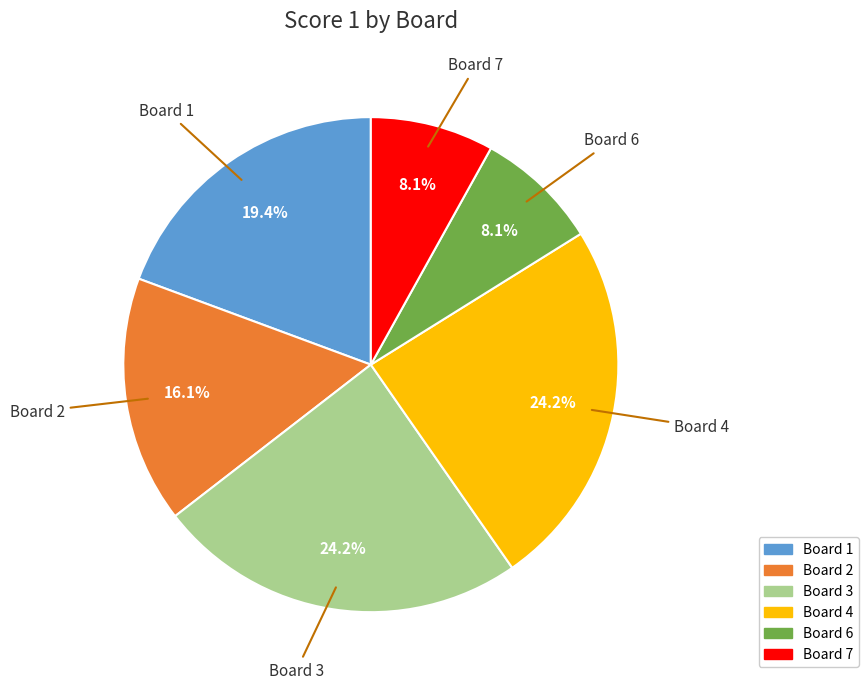

Is there any slice that represents more than half of the pie?

No